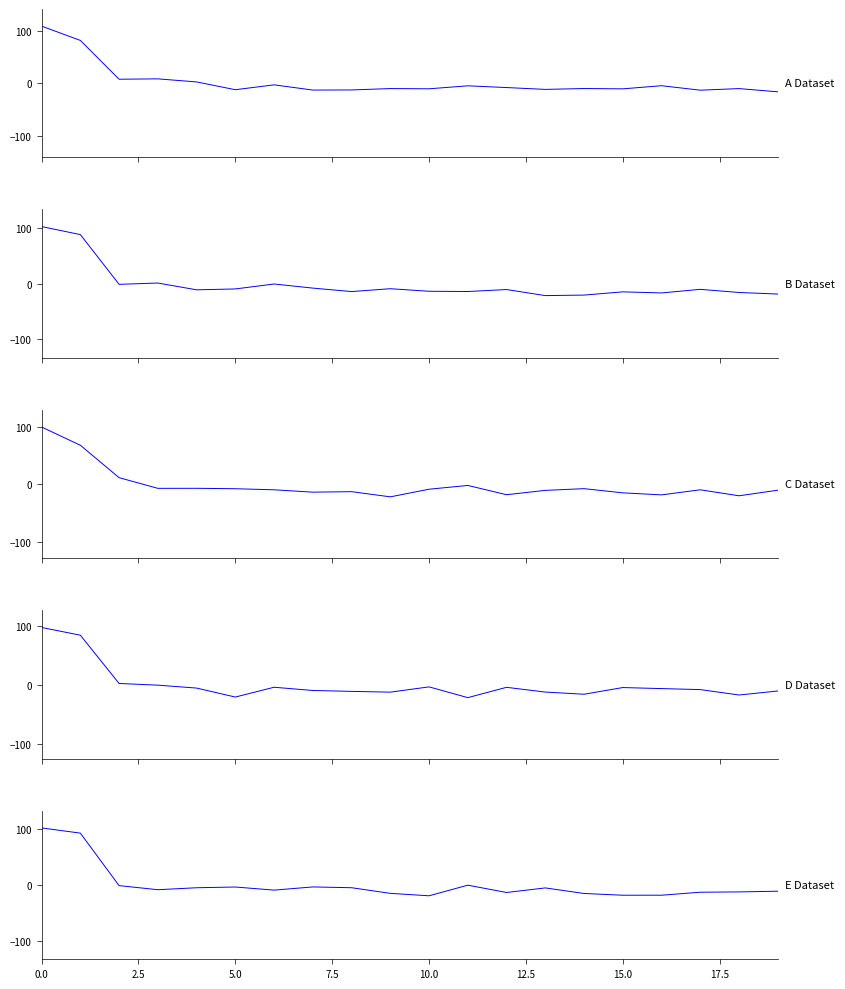

True or false: E Dataset and A Dataset intersect in this chart.

True